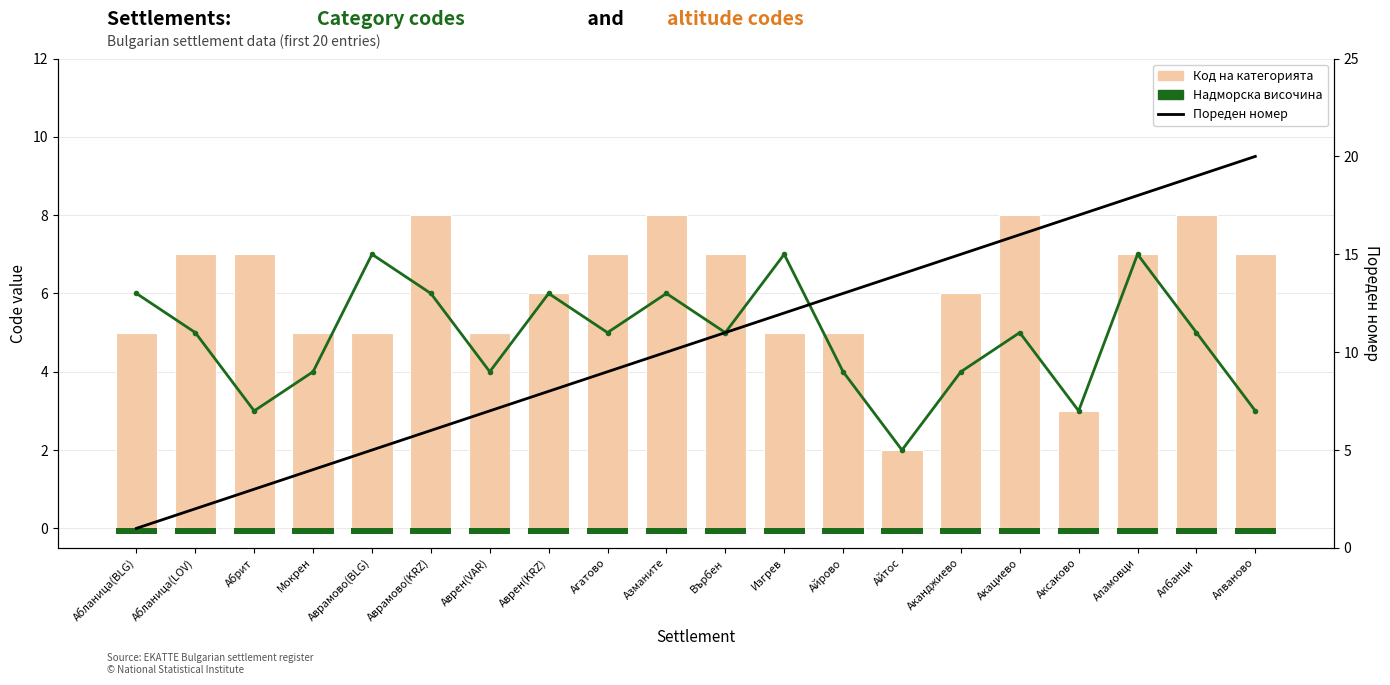

What is the sum of all Код на типа (bottom) values?

3.0